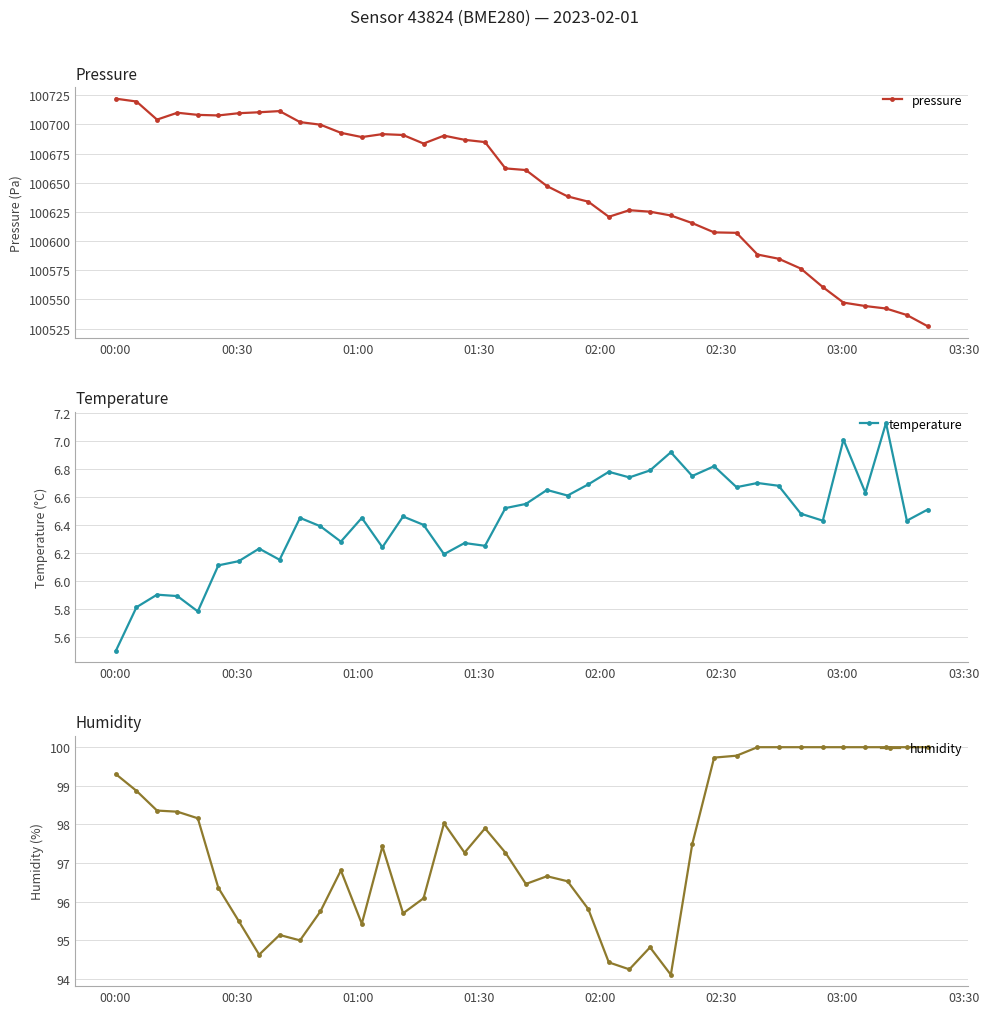

What are all the series names shown in the legend?

pressure, temperature, humidity